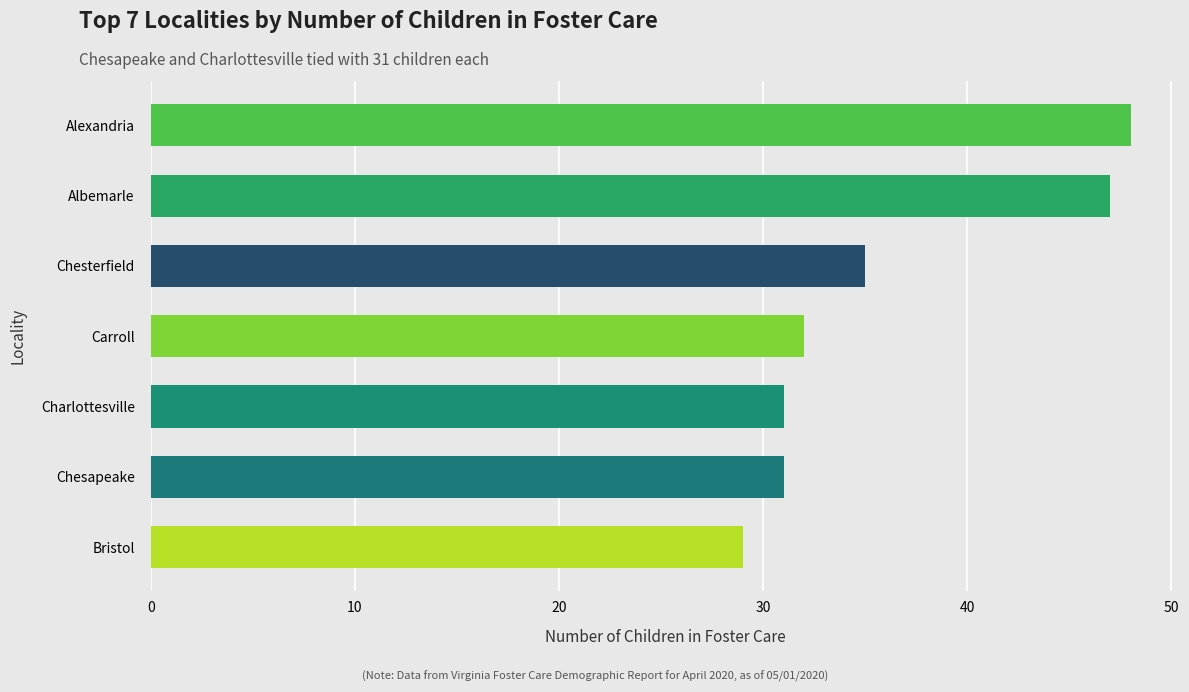

How many data points are less than 32?

3